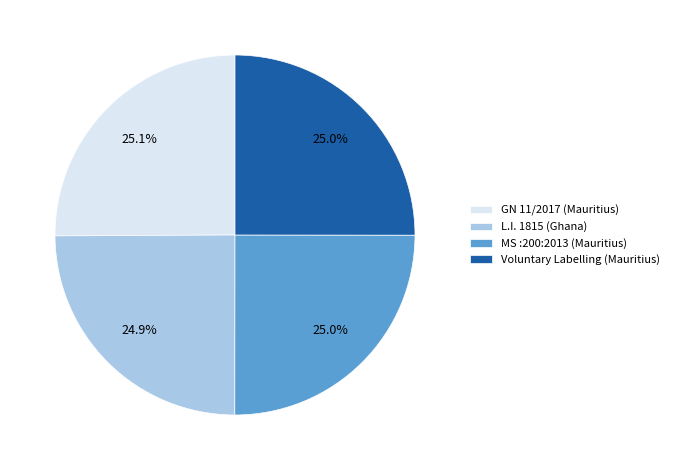

What percentage is the GN 11/2017 (Mauritius) slice, to the nearest percent?

25%